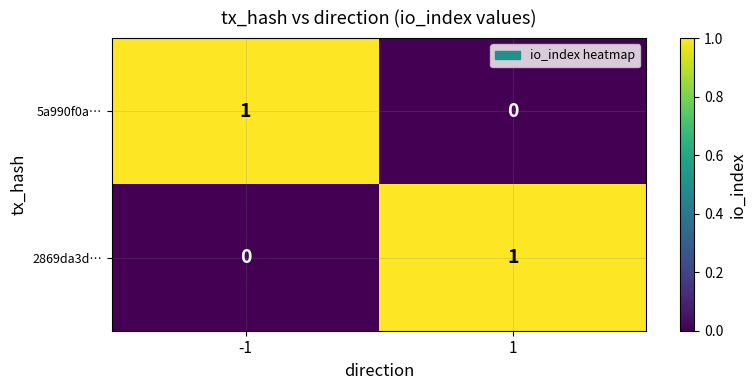

Reading left to right, transcribe all the data shown in this chart.

5a990f0a…: -1=1	1=0
2869da3d…: -1=0	1=1